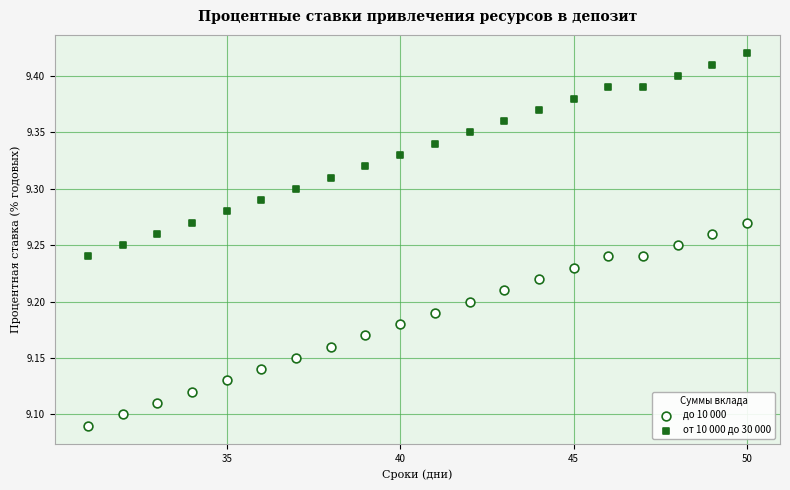

What are all the series names shown in the legend?

до 10 000, от 10 000 до 30 000